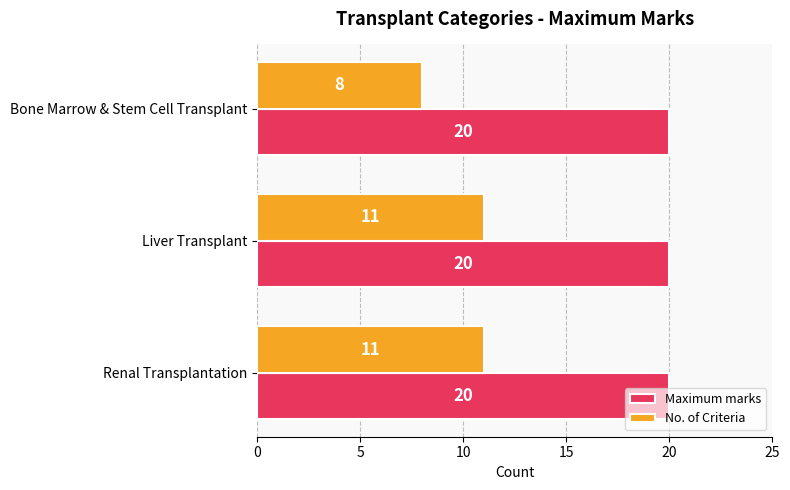

What is the difference between the highest and lowest values at Bone Marrow & Stem Cell Transplant?

12